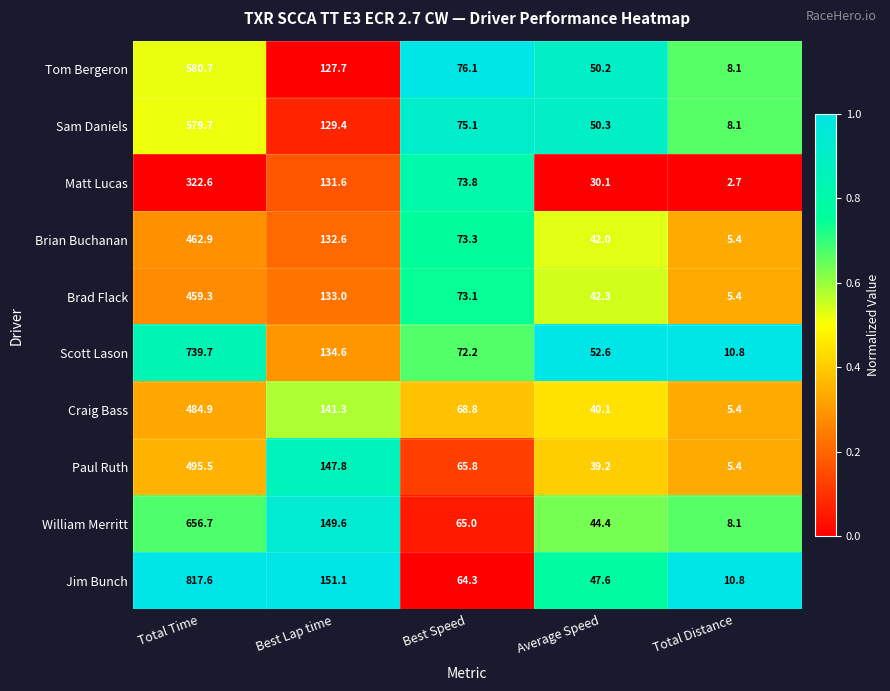

What is the difference between the second highest and minimum values in the Paul Ruth series?

142.4